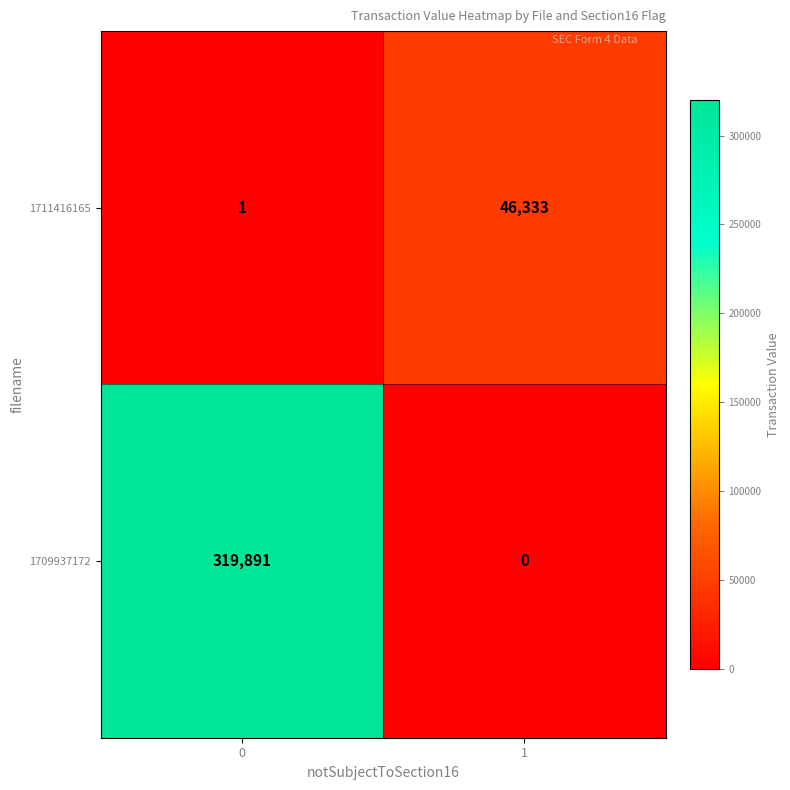

List the series in order of their peak value, lowest first.

1711416165, 1709937172